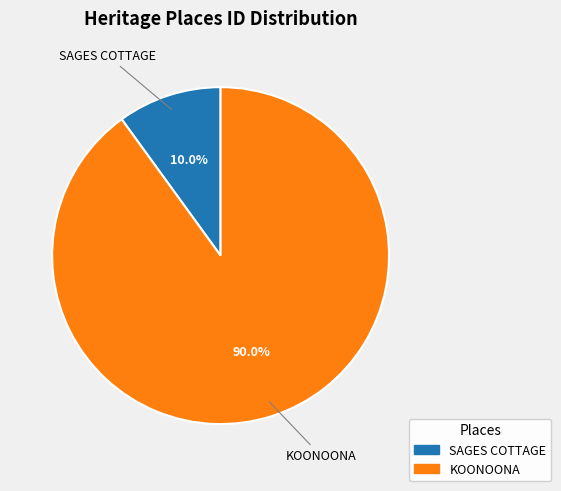

Which has a higher value, KOONOONA or SAGES COTTAGE?

KOONOONA